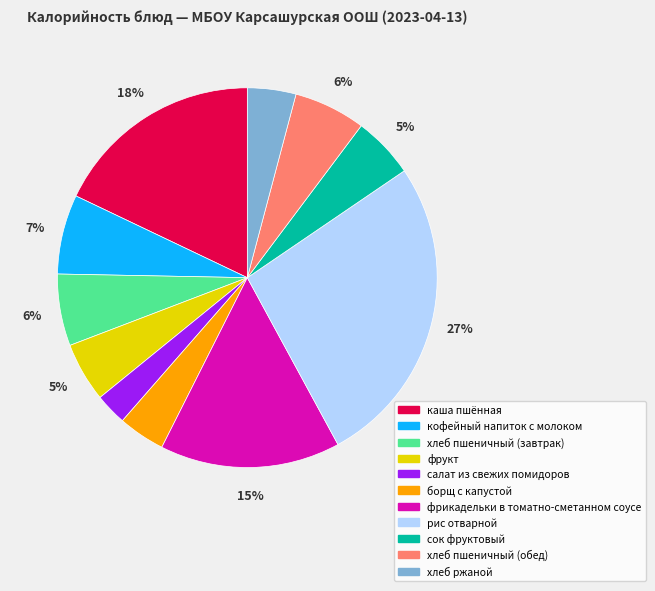

To the nearest percent, what is the difference between the largest and smallest slice percentages?

24%